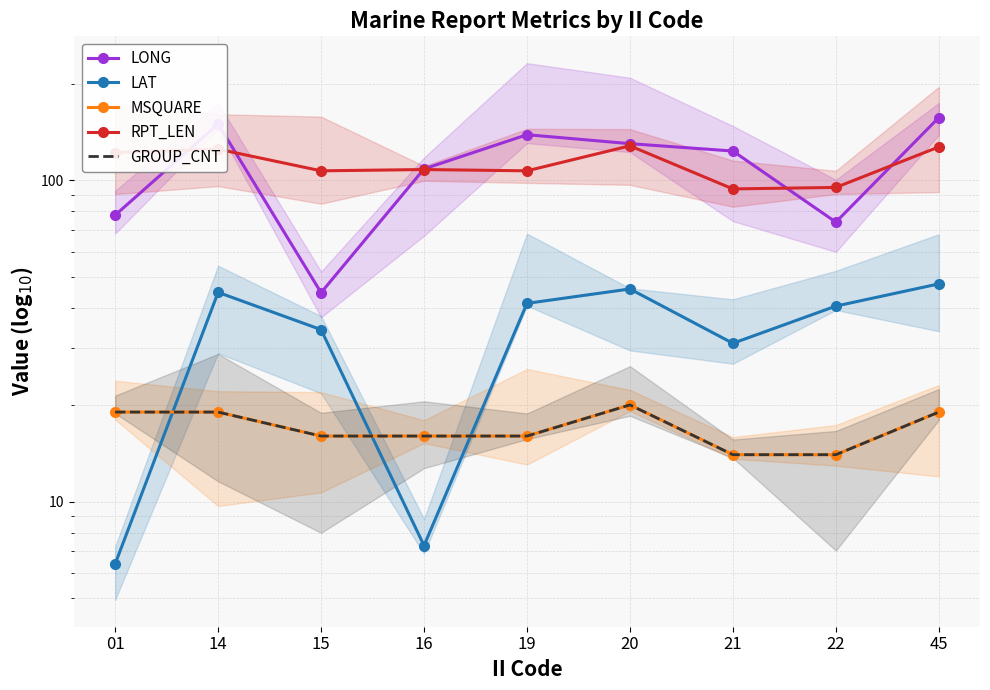

True or false: RPT_LEN has a value of 125.0 at 14.

True